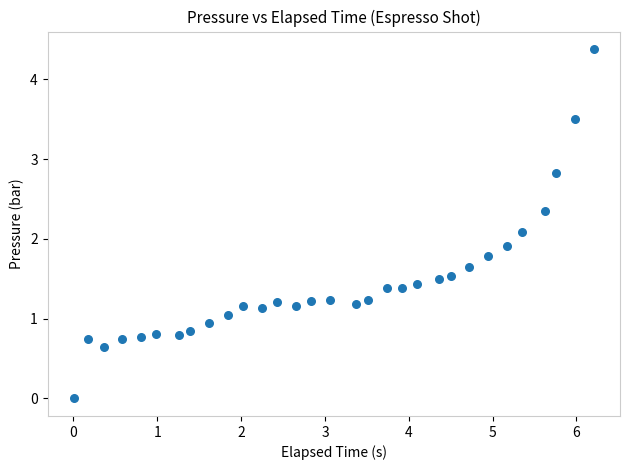

What is the range of X values (max minus min)?

6.2